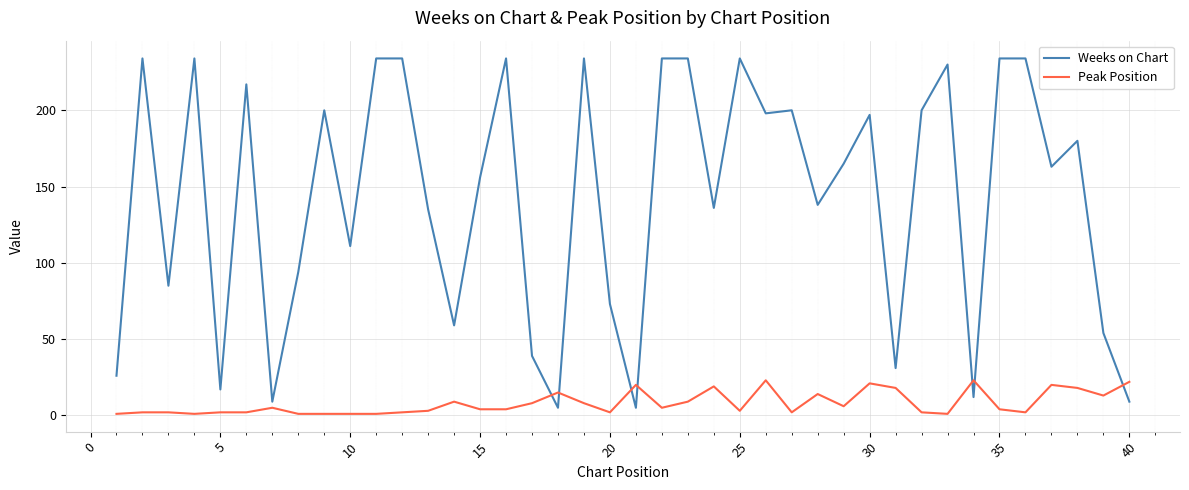

What is the maximum value shown in the chart?

234